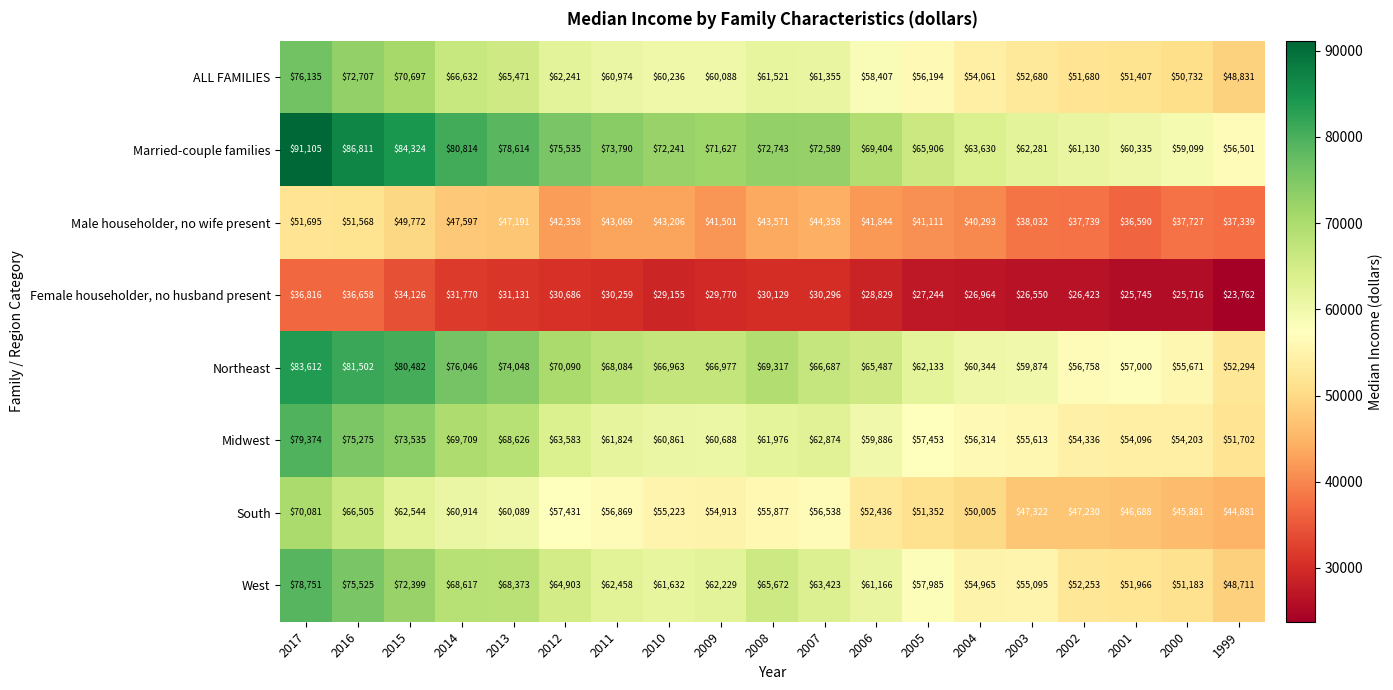

At which category does the chart reach its minimum across all series?

1999